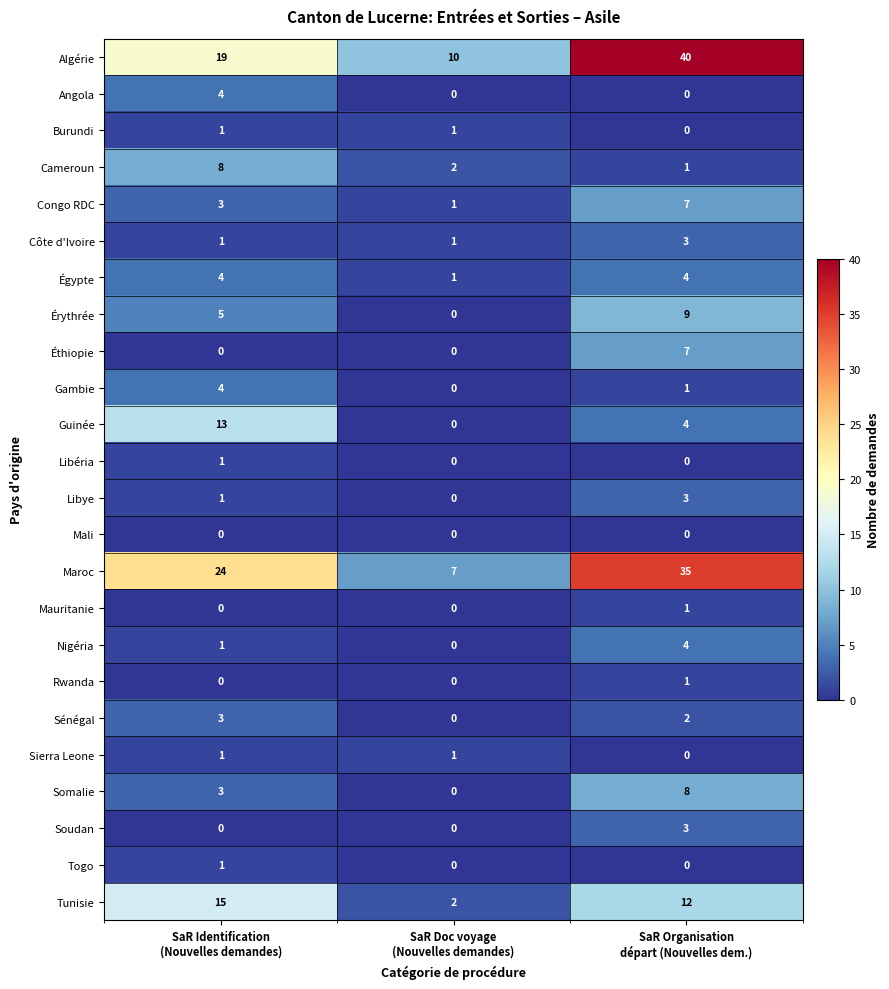

How many Cameroun values are between 1 and 8?

3